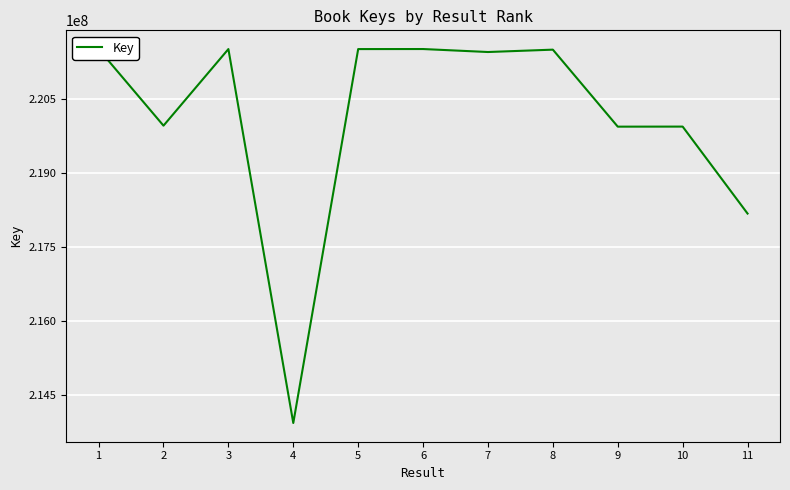

The value at 8 is 333455452. True or false?

False